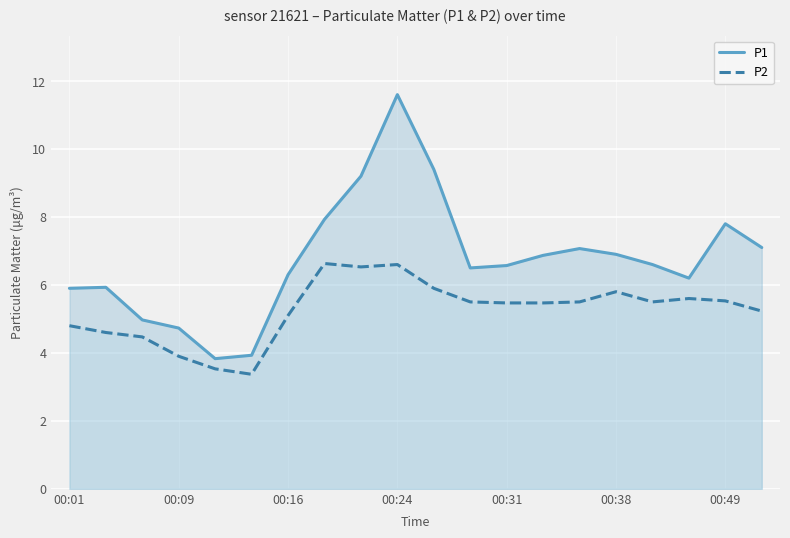

Which series has the largest range (max minus min)?

P1